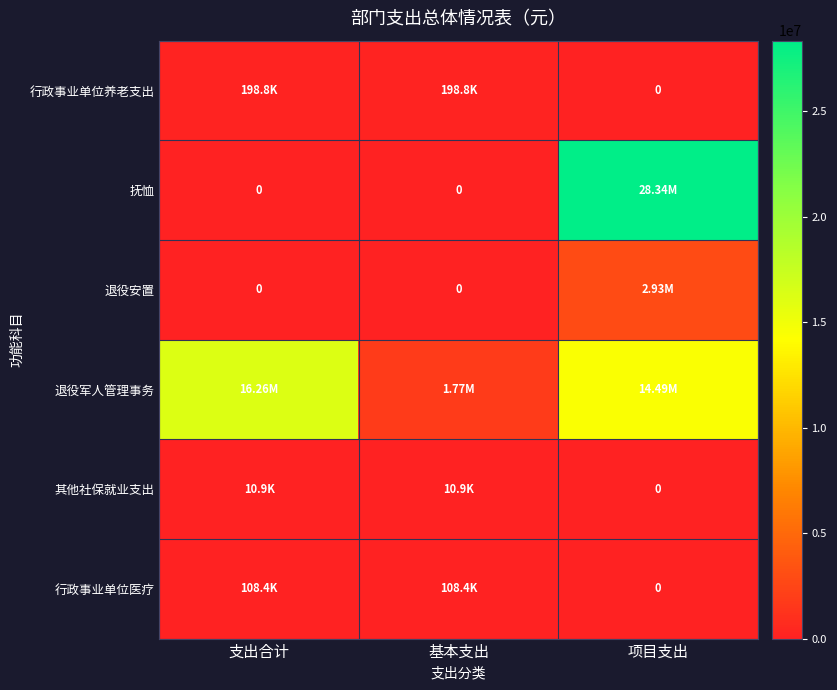

Rank the categories by 行政事业单位养老支出 value from highest to lowest.

支出合计, 基本支出, 项目支出